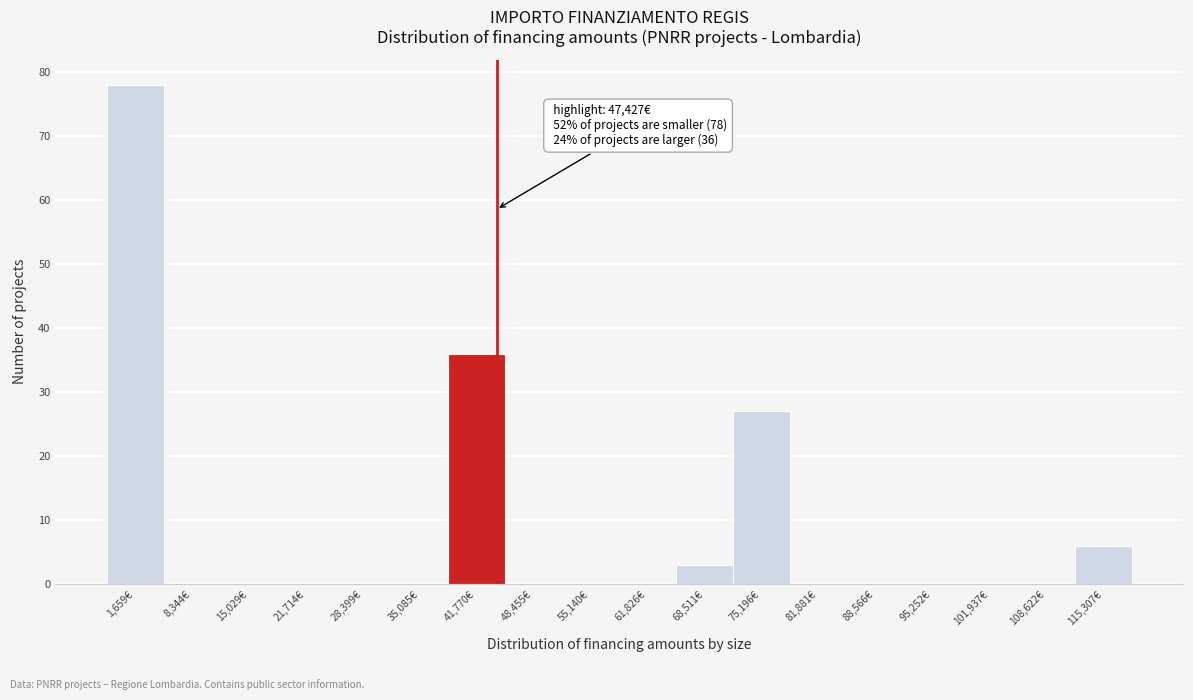

Reading left to right, transcribe all the data shown in this chart.

1,659€=78	8,344€=0	15,029€=0	21,714€=0	28,399€=0	35,085€=0	41,770€=36	48,455€=0	55,140€=0	61,826€=0	68,511€=3	75,196€=27	81,881€=0	88,566€=0	95,252€=0	101,937€=0	108,622€=0	115,307€=6